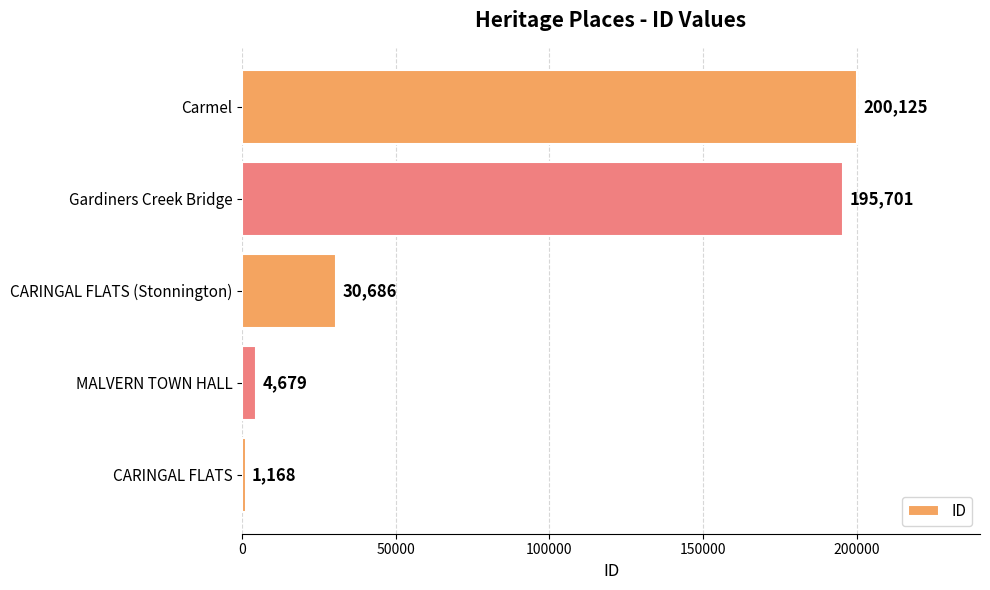

Are the bars horizontal?

Yes